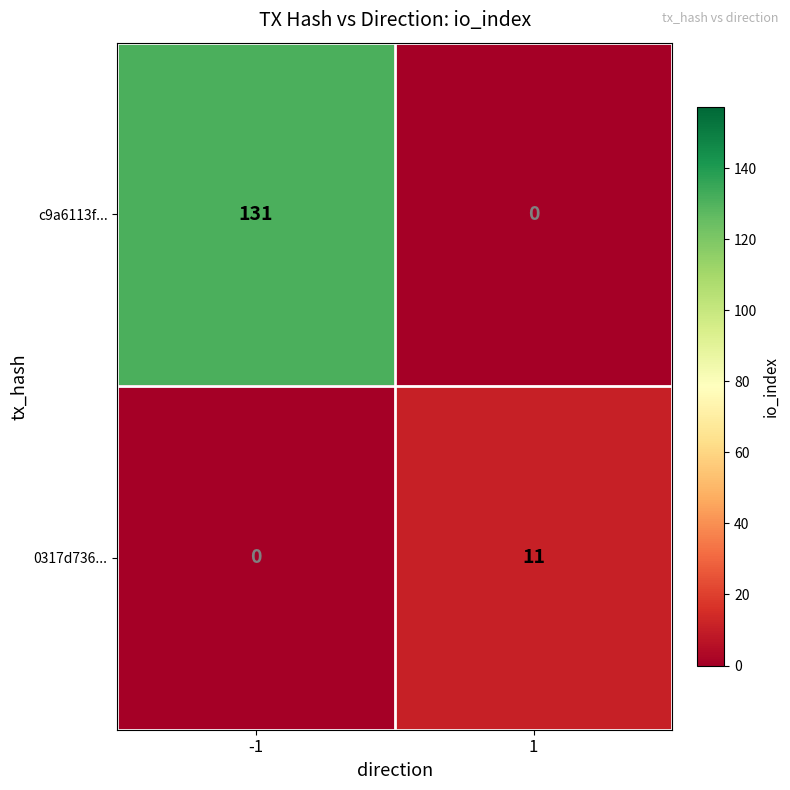

At how many categories does at least one series exceed 26?

1